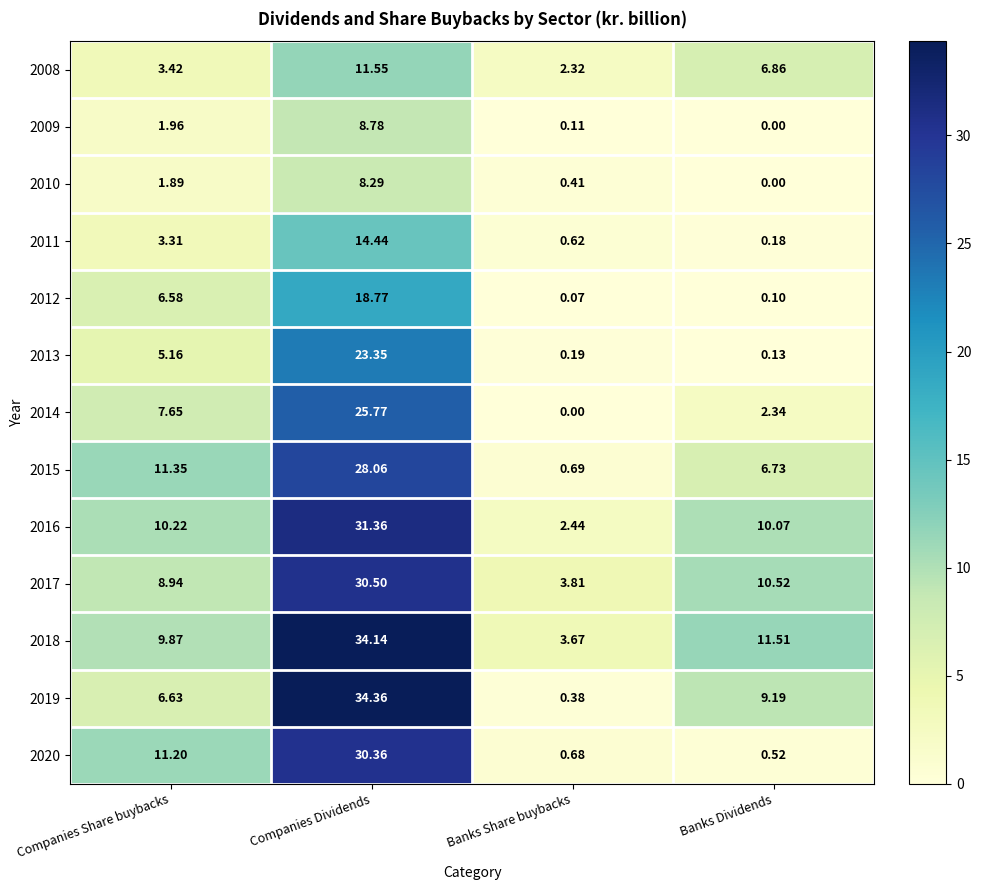

At which label does 2019 first exceed 9?

Companies Dividends